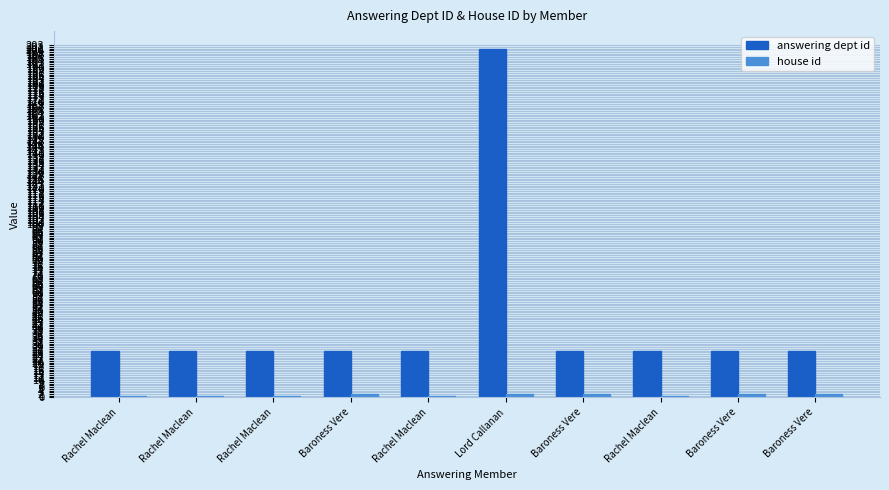

How many data points does each series have?

10